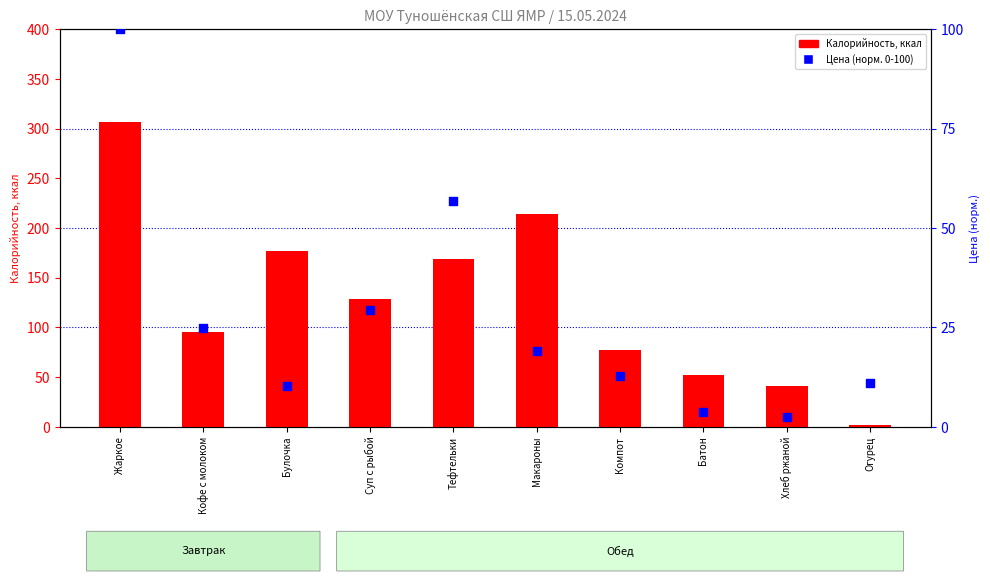

At how many categories does at least one series exceed 179?

2